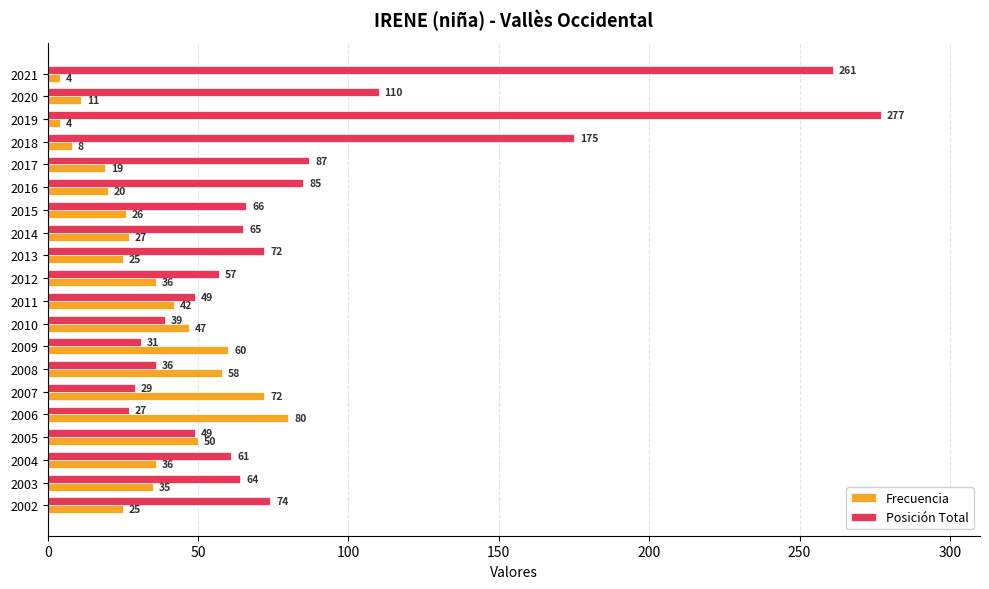

Which category has the highest value in the Posición Total series?

2019